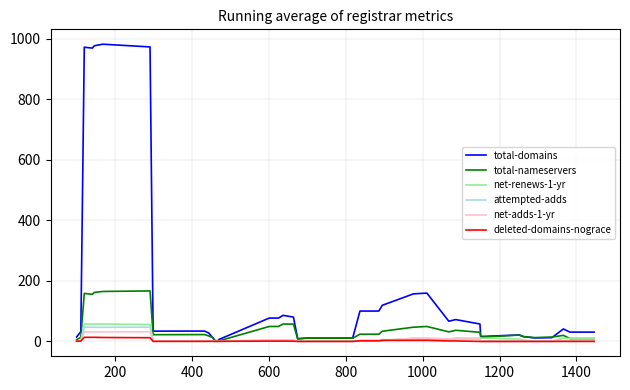

Which series has the largest range (max minus min)?

total-domains